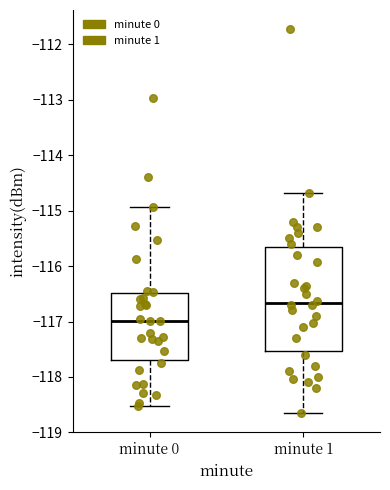

Which box has the lowest median line?

minute 0